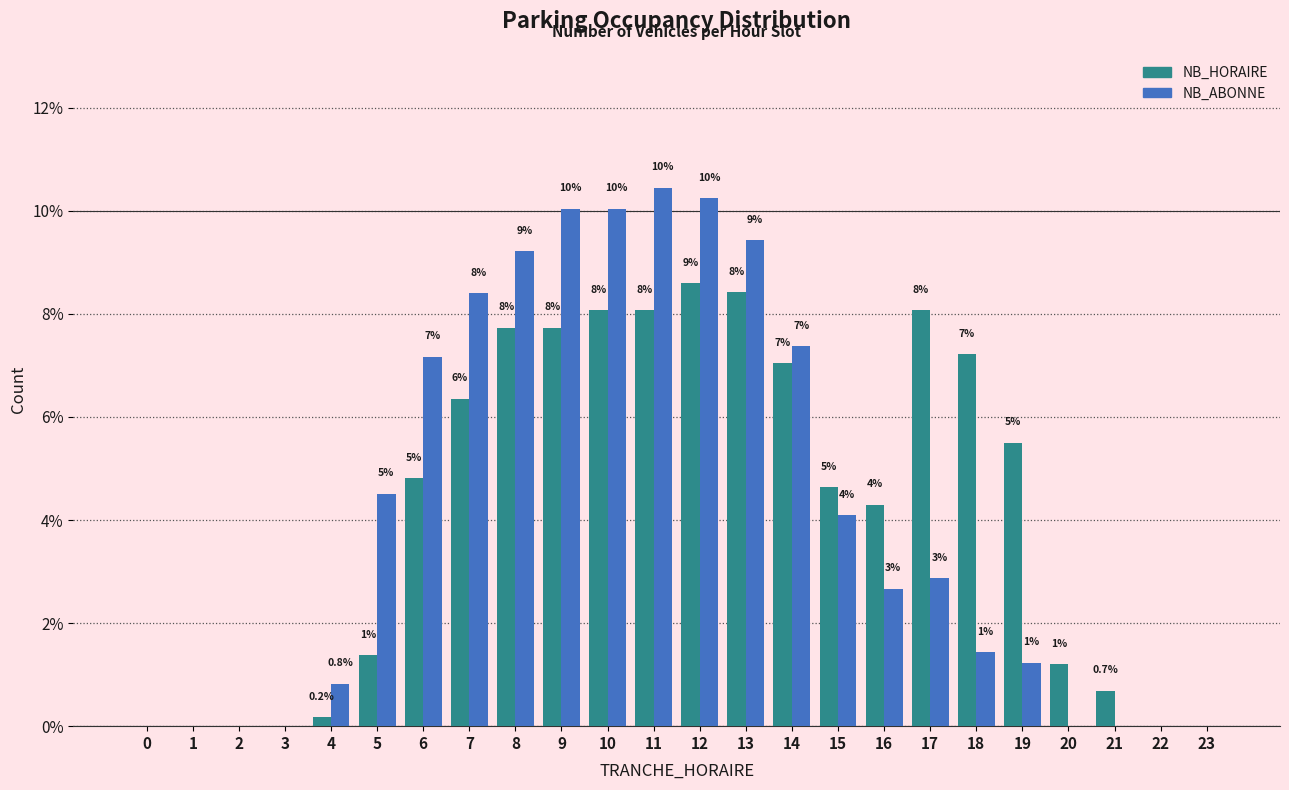

What are all the series names shown in the legend?

NB_HORAIRE, NB_ABONNE